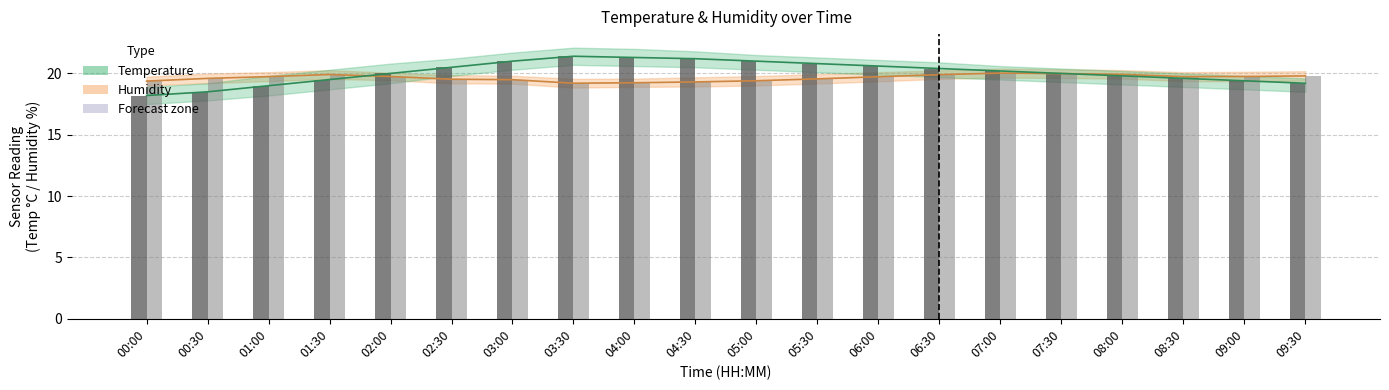

What is the average value of the Temperature series?

20.1